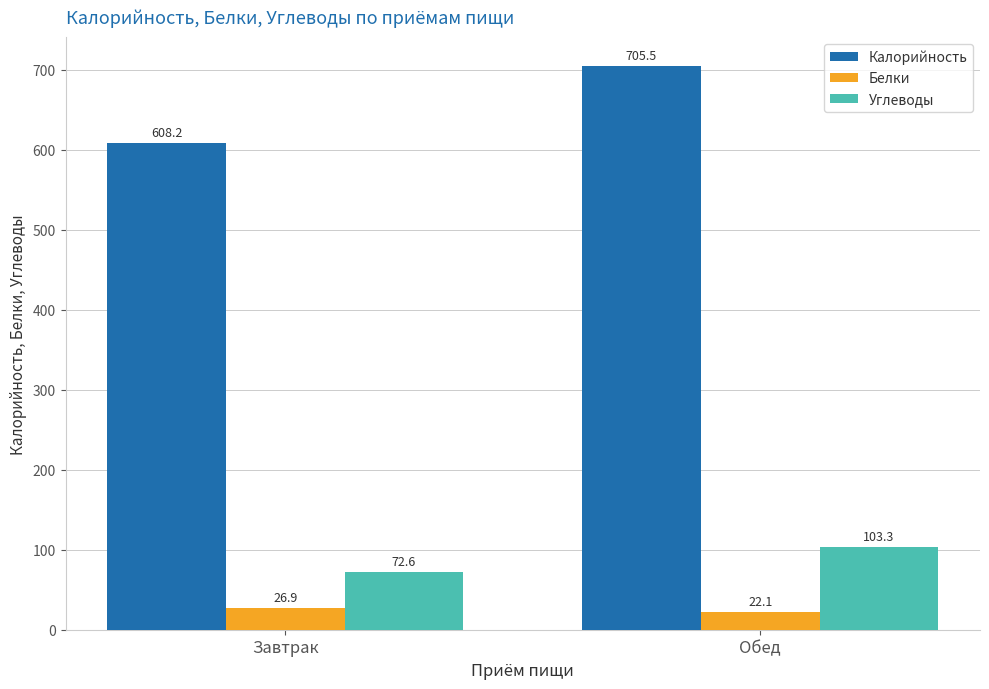

What is the sum of all Белки values?

49.0